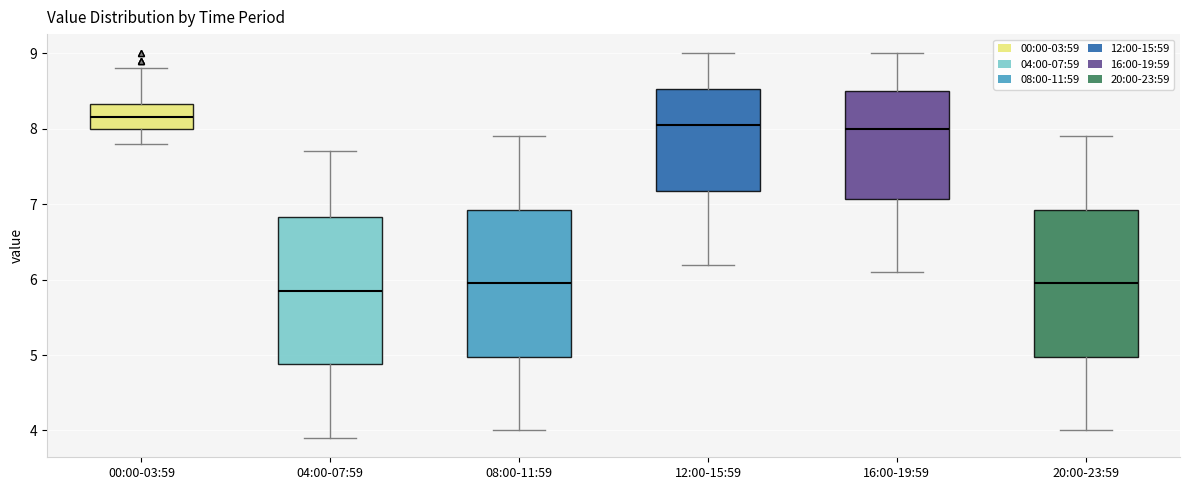

Reading left to right, transcribe this box plot: for each box, give where its median line is, the range the box spans, and where its two whiskers end, as read against the y-axis. The values are not printed on the chart, so give them approximately, as read against the axis.

00:00-03:59: median 8.2, box 8.0 to 8.3, whiskers 7.8 to 8.8
04:00-07:59: median 5.9, box 4.9 to 6.8, whiskers 3.9 to 7.7
08:00-11:59: median 6.0, box 5.0 to 6.9, whiskers 4.0 to 7.9
12:00-15:59: median 8.1, box 7.2 to 8.5, whiskers 6.2 to 9.0
16:00-19:59: median 8.0, box 7.1 to 8.5, whiskers 6.1 to 9.0
20:00-23:59: median 6.0, box 5.0 to 6.9, whiskers 4.0 to 7.9